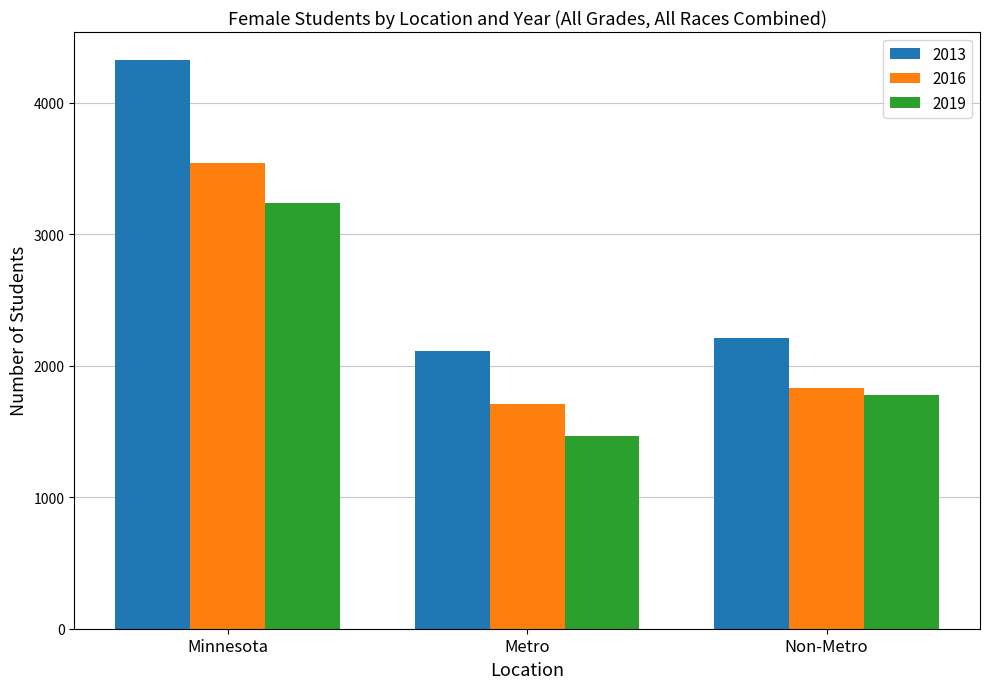

At how many categories does at least one series exceed 4135?

1